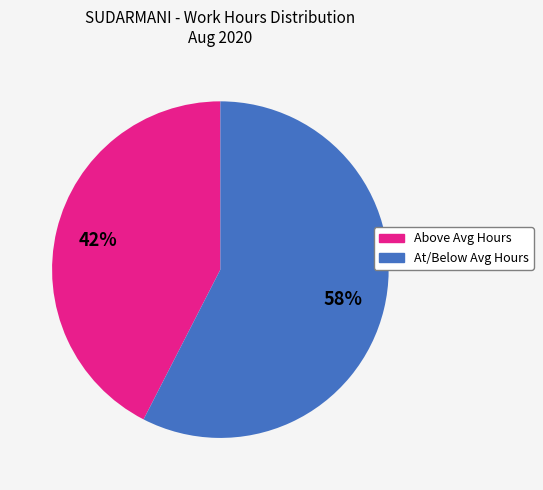

Is there a majority slice in this chart?

Yes